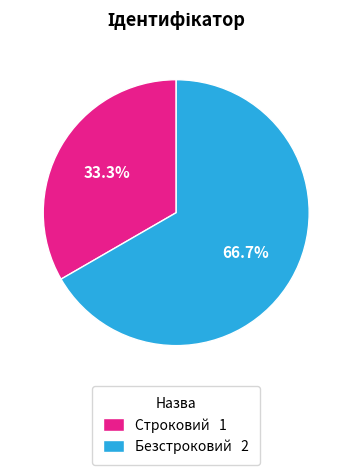

Does Строковий account for over 50% of the chart?

No